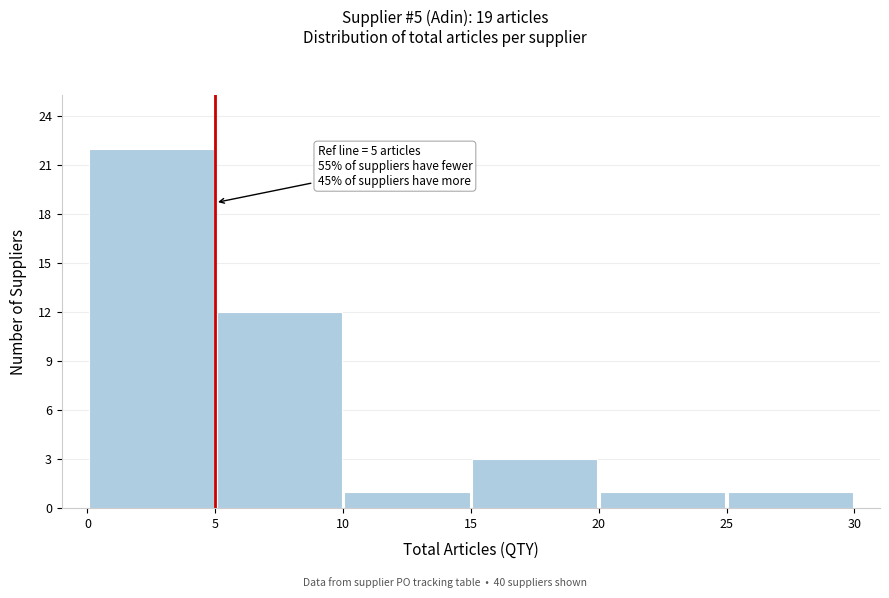

Over which range of the x-axis is the bar tallest?

0 to 5